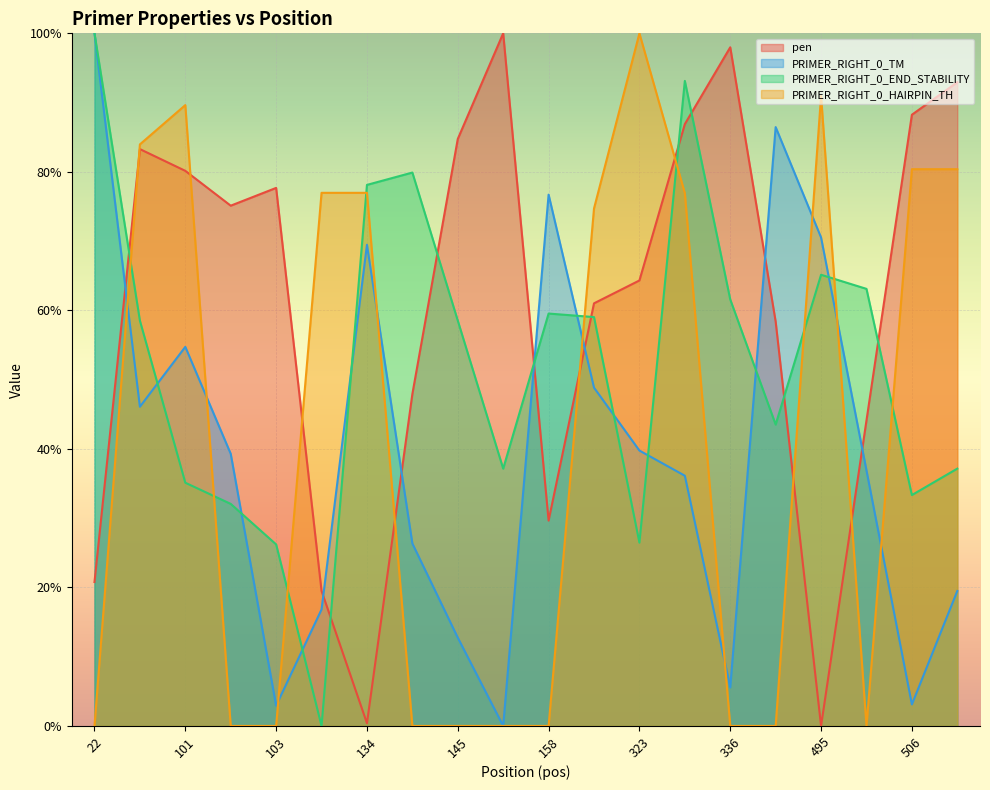

Reading left to right, list all the values displayed in this chart.

pen: 0.2	0.8	0.8	0.8	0.8	0.2	0.0	0.5	0.8	1.0	0.3	0.6	0.6	0.9	1.0	0.6	0.0	0.4	0.9	0.9
PRIMER_RIGHT_0_TM: 1.0	0.5	0.5	0.4	0.0	0.2	0.7	0.3	0.1	0.0	0.8	0.5	0.4	0.4	0.1	0.9	0.7	0.4	0.0	0.2
PRIMER_RIGHT_0_END_STABILITY: 1.0	0.6	0.4	0.3	0.3	0.0	0.8	0.8	0.6	0.4	0.6	0.6	0.3	0.9	0.6	0.4	0.7	0.6	0.3	0.4
PRIMER_RIGHT_0_HAIRPIN_TH: 0.0	0.8	0.9	0.0	0.0	0.8	0.8	0.0	0.0	0.0	0.0	0.7	1.0	0.8	0.0	0.0	0.9	0.0	0.8	0.8